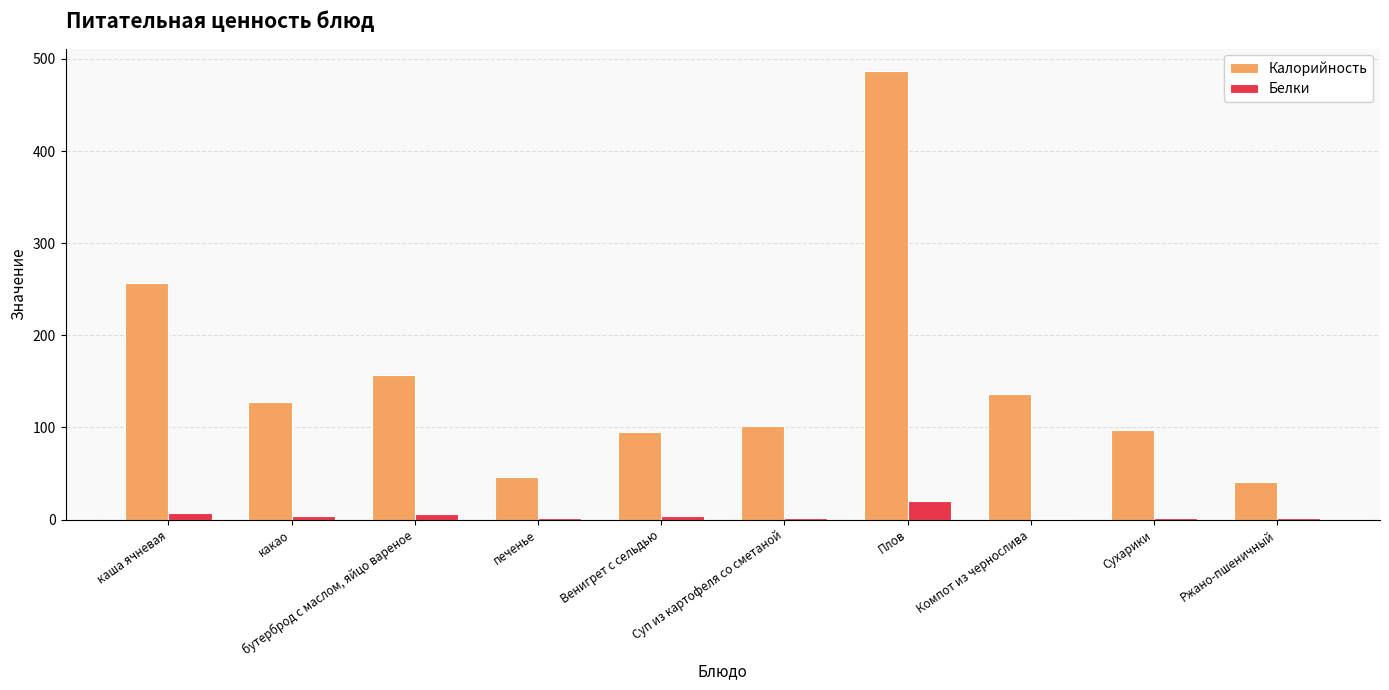

Which series has the largest total across all categories?

Калорийность